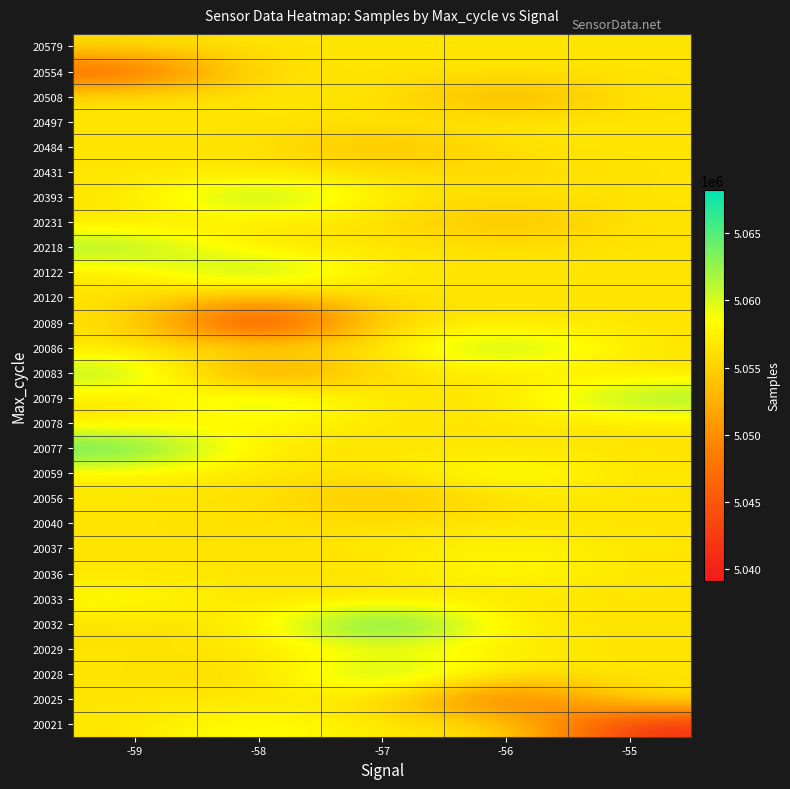

Which category has the highest value across all series?

-57